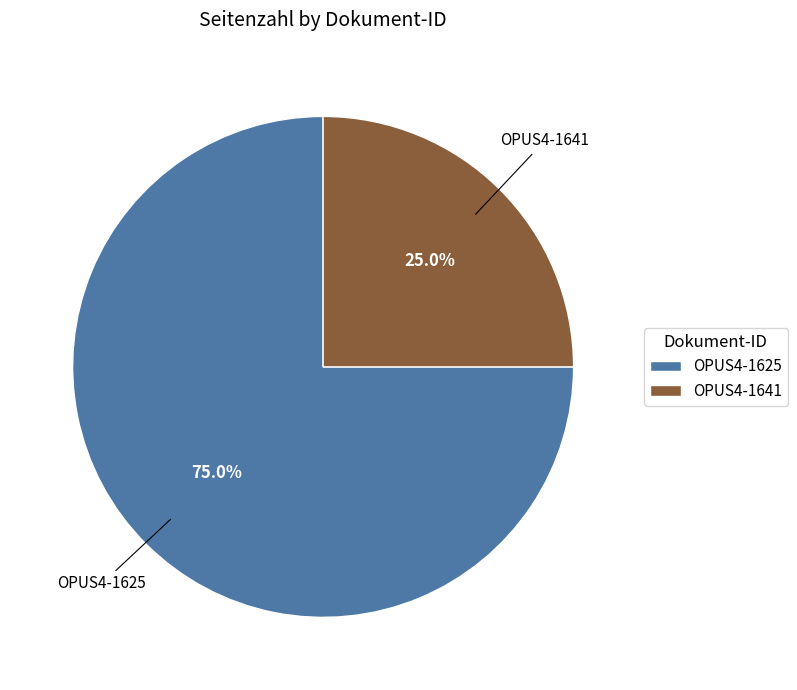

Which category has the biggest portion of the pie?

OPUS4-1625